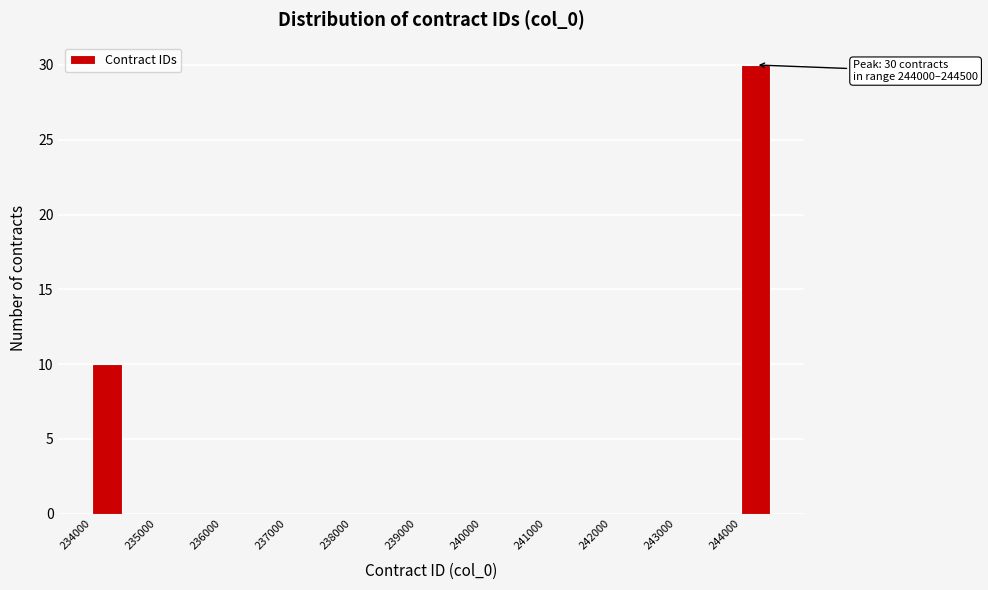

Which range on the x-axis has the tallest bar?

244000 to 244500